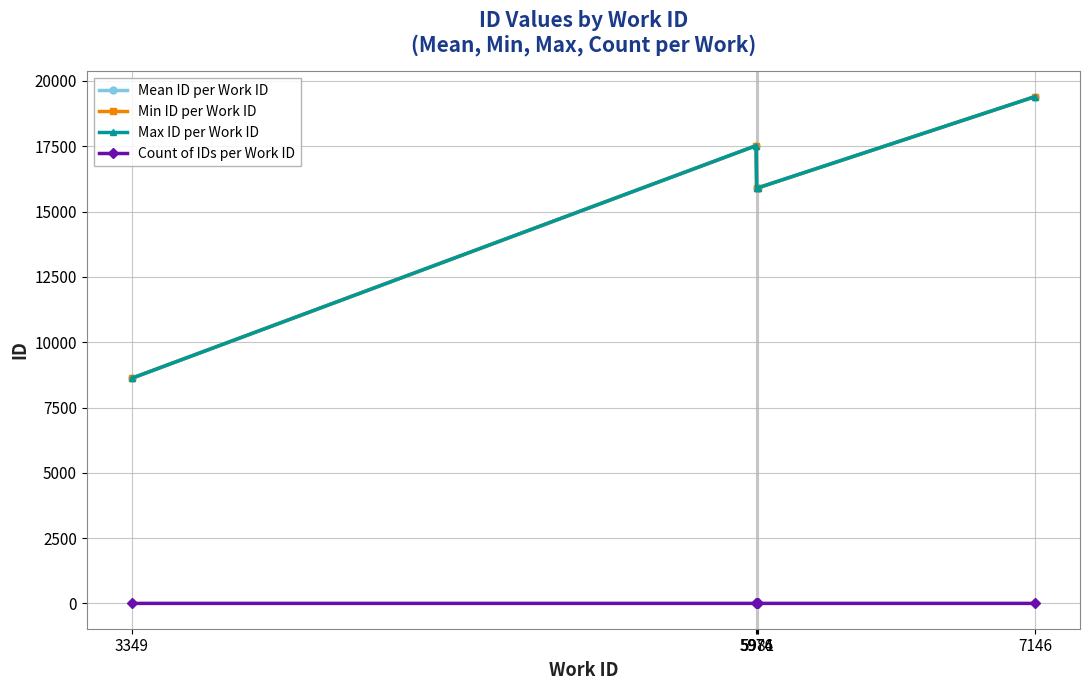

True or false: Mean ID per Work ID has a value of 26495.2 at 7146.

False